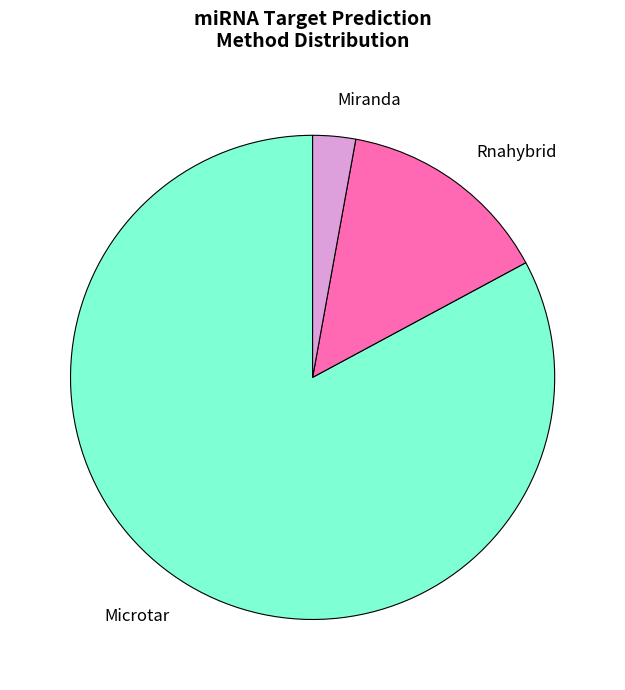

The Microtar slice represents 77% of the pie. True or false?

False